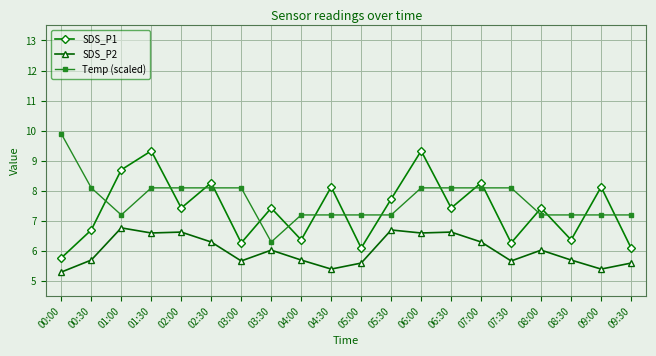

What is the difference between the highest and lowest values at 02:00?

1.5